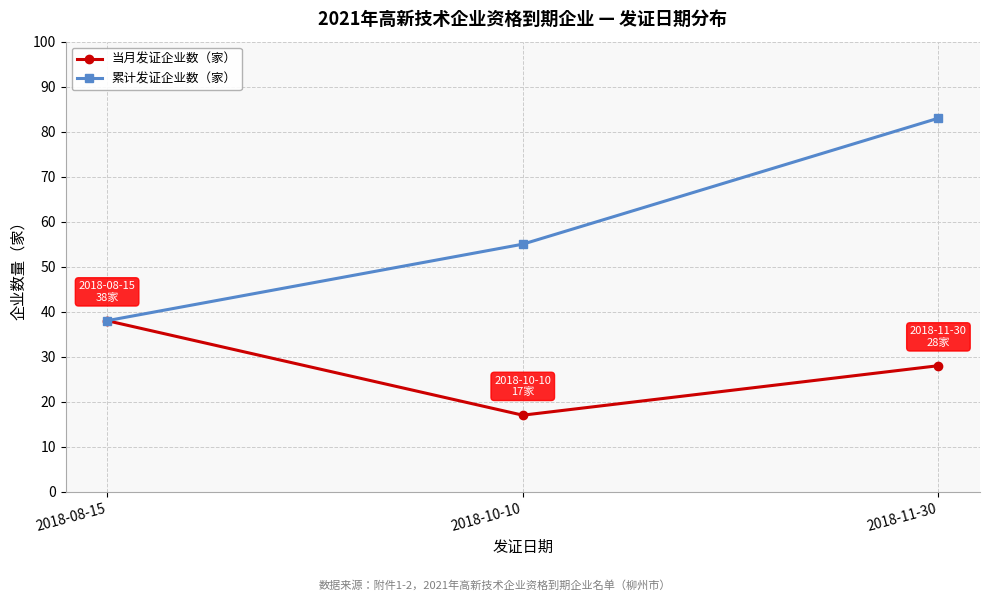

Which category has the lowest value in the 累计发证企业数（家） series?

2018-08-15